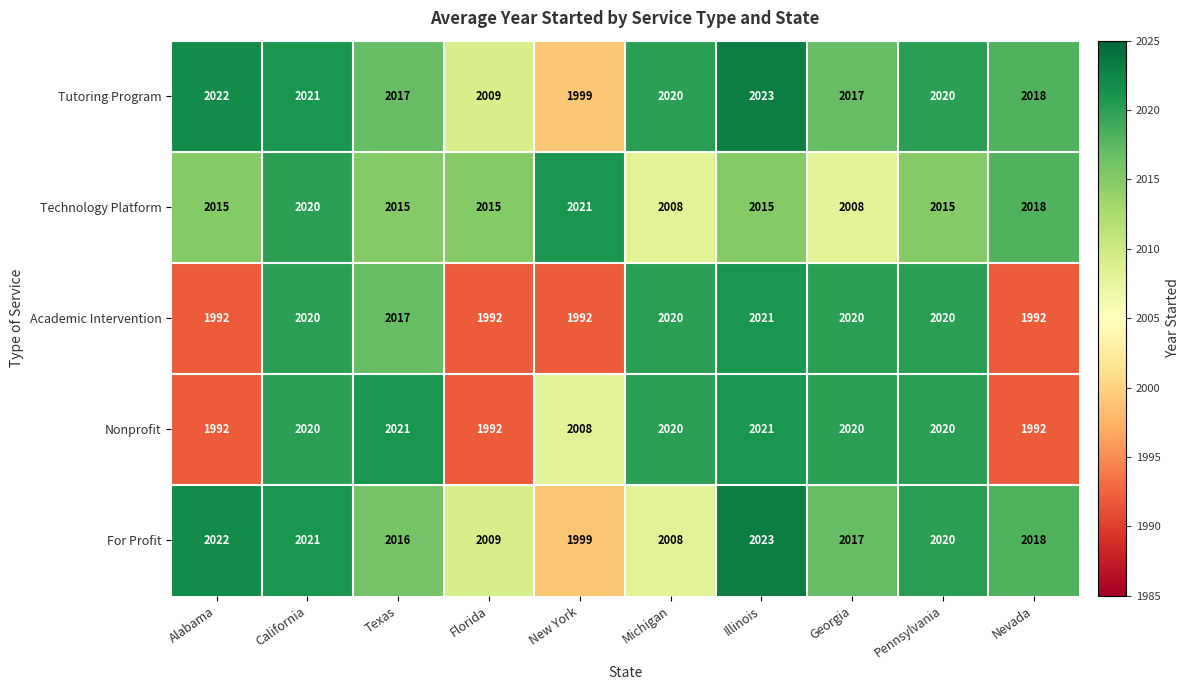

What is the difference between the second highest and second lowest values in the For Profit series?

14